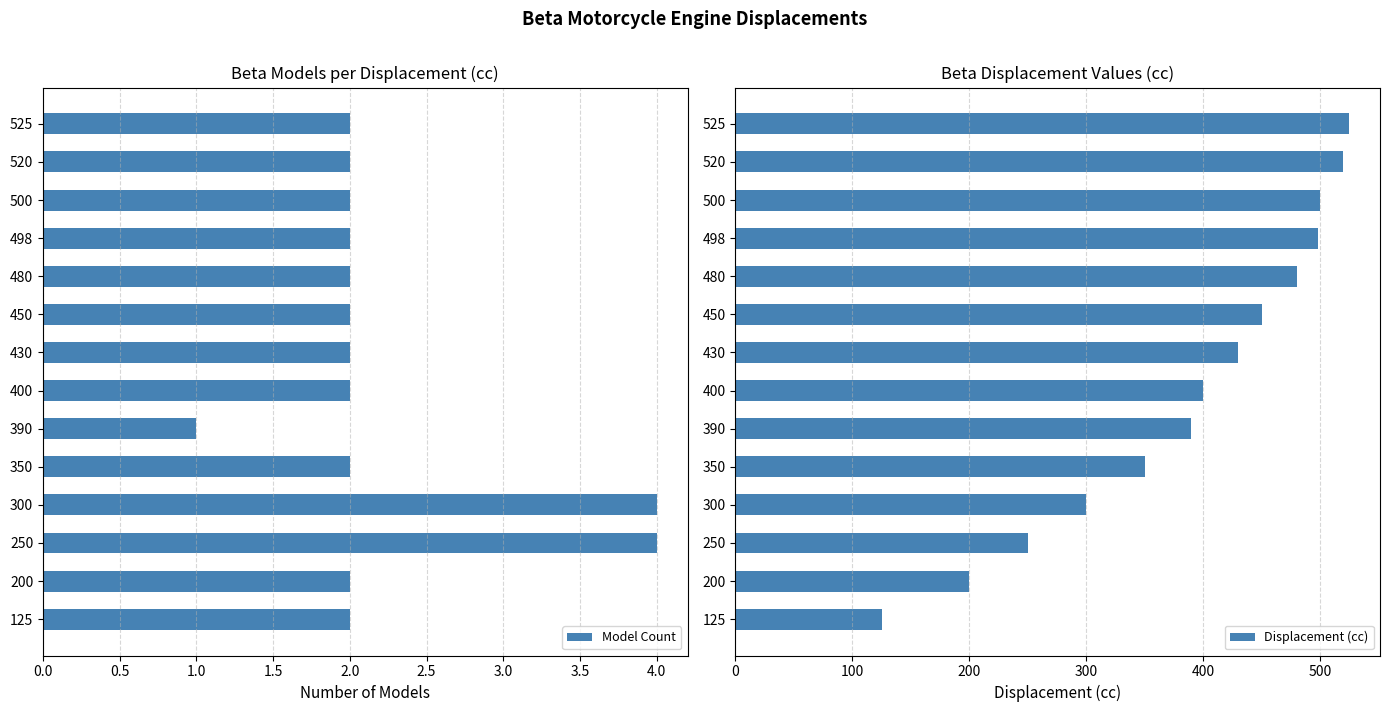

The value of Model Count at 125 is 2. True or false?

True